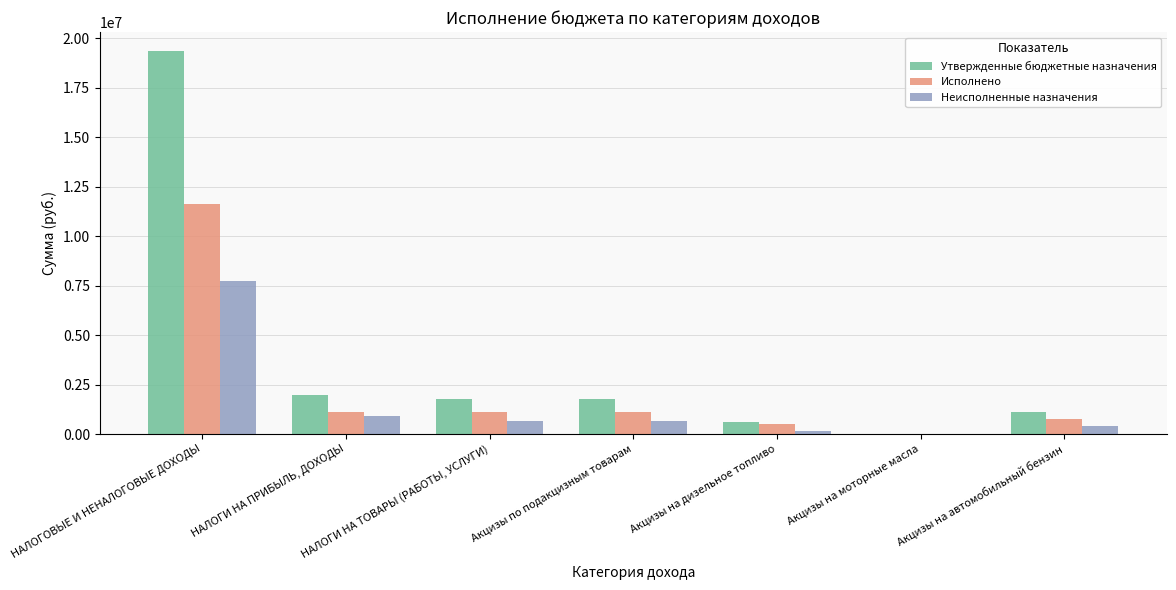

What is the total value across all series at Акцизы на моторные масла?

14600.0